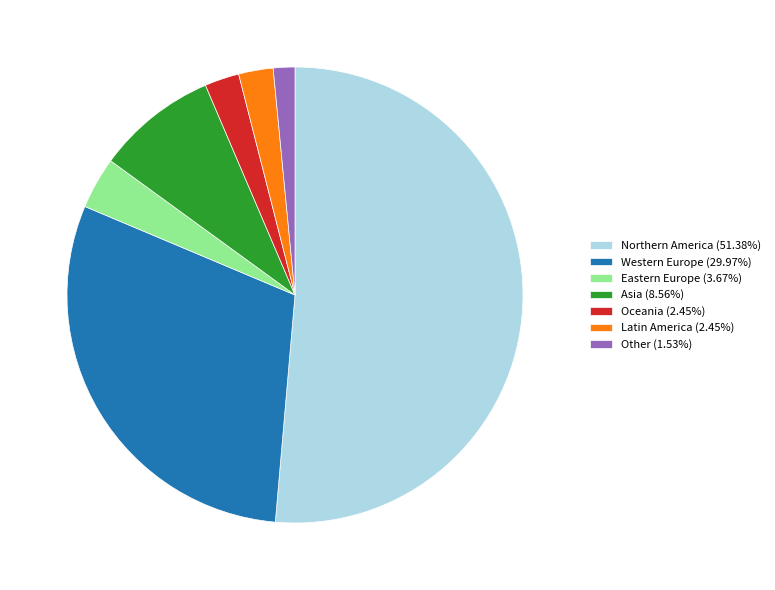

How many segments does this pie chart have?

7